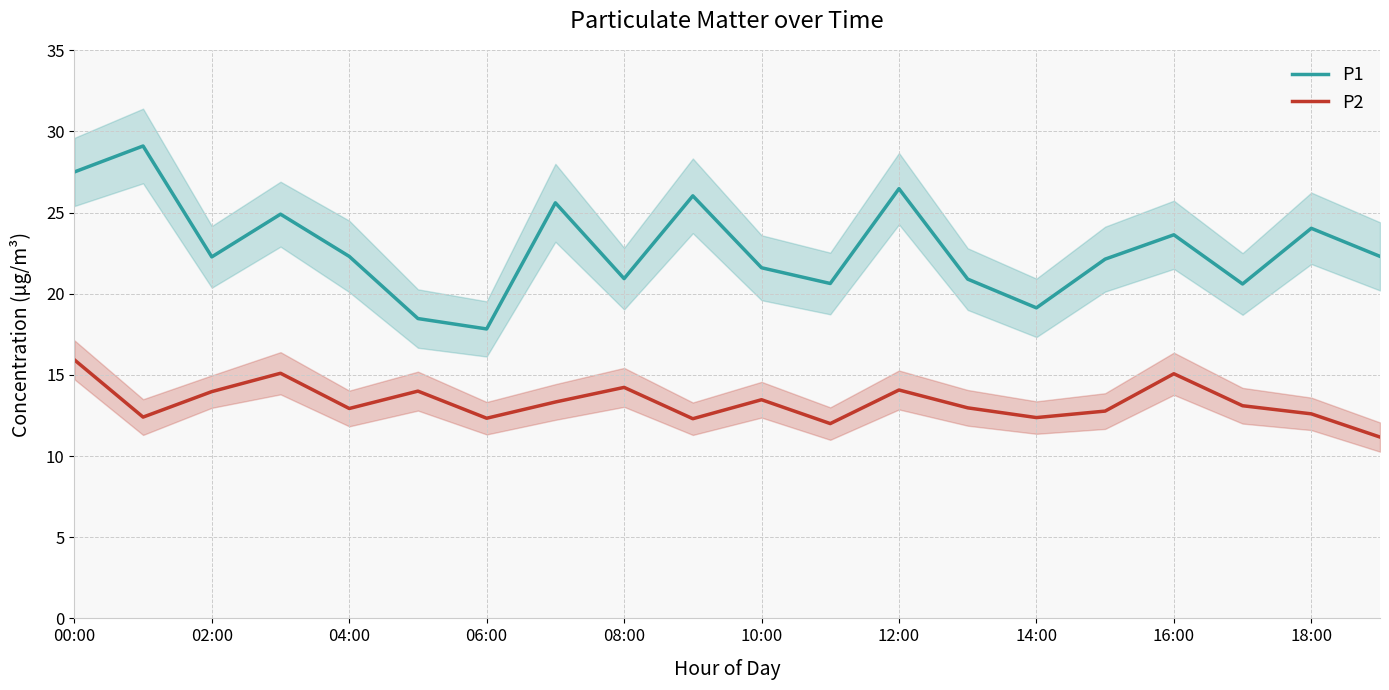

At which label does P2 first exceed 13?

00:00